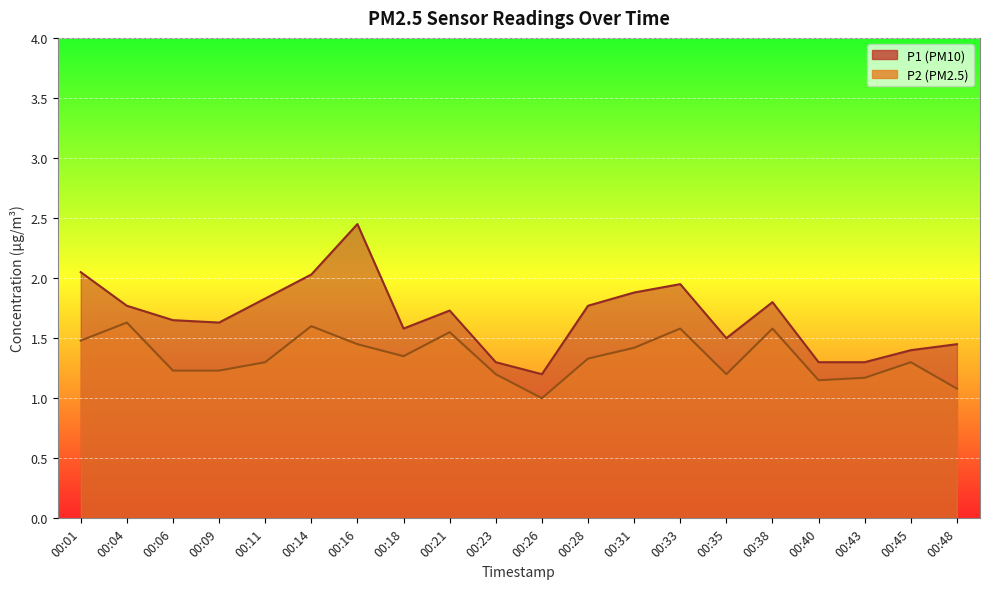

The value of P2 at 00:14 is 1.0. True or false?

False